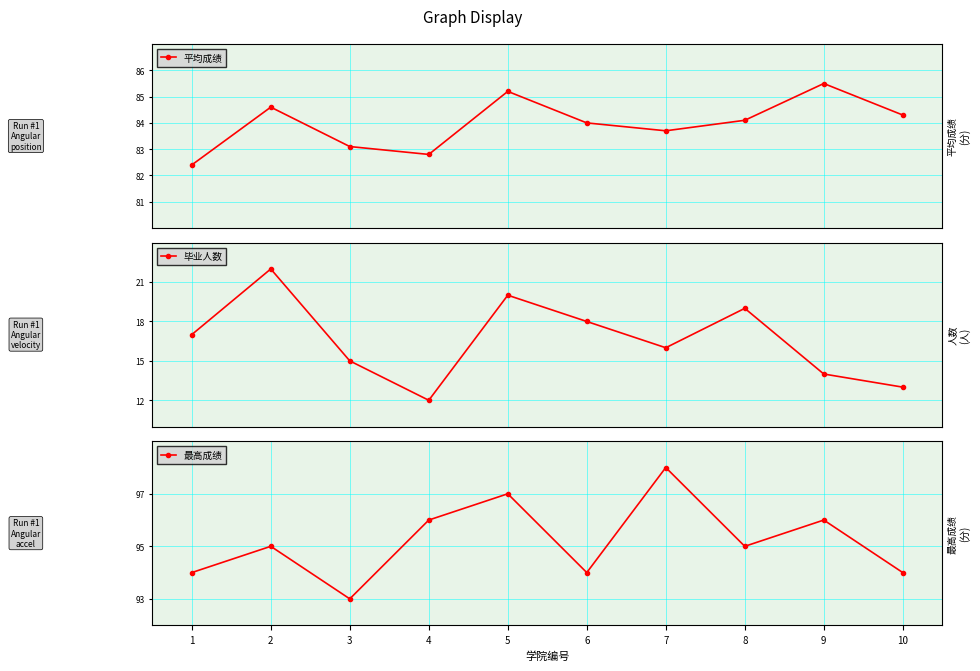

What is the average value of the 平均成绩 series?

84.0